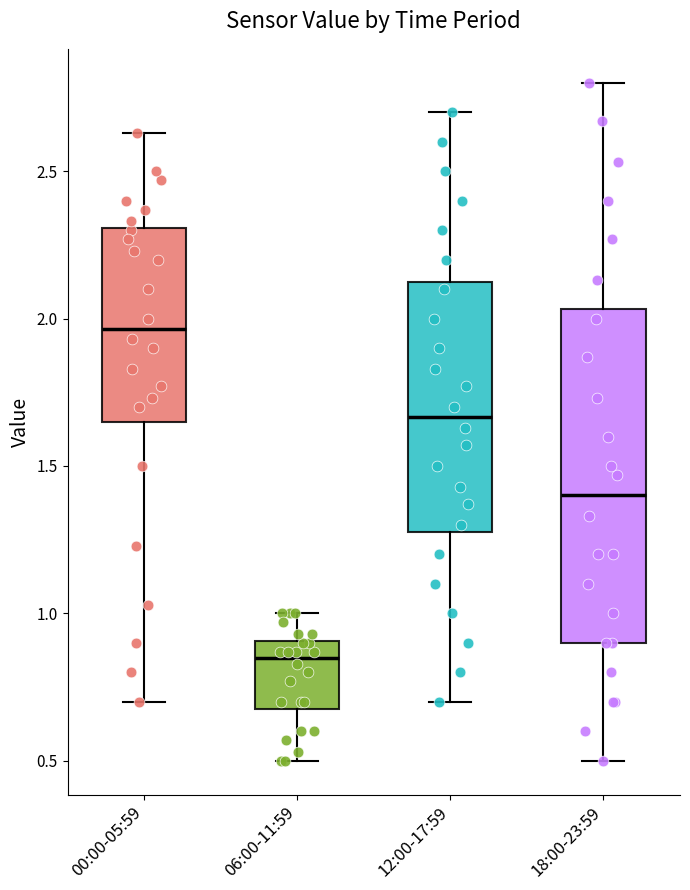

Which box is the tallest, from its lower edge to its upper edge?

18:00-23:59